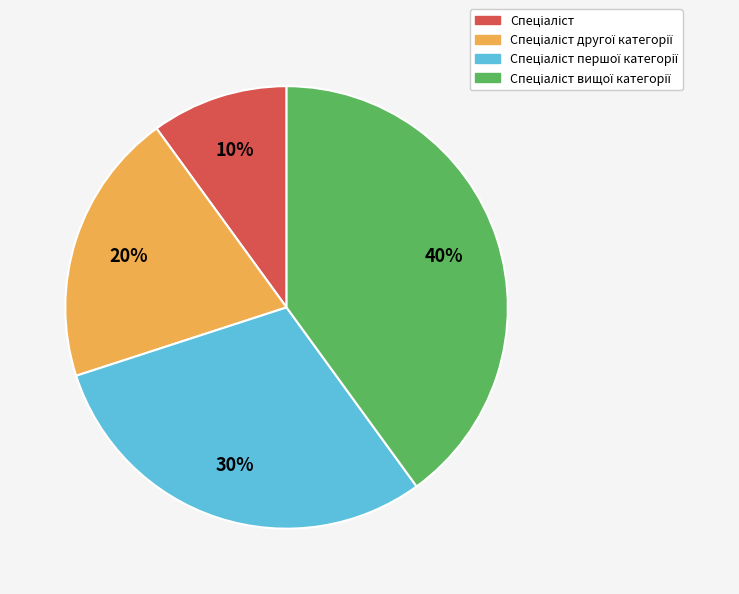

How many segments does this pie chart have?

4